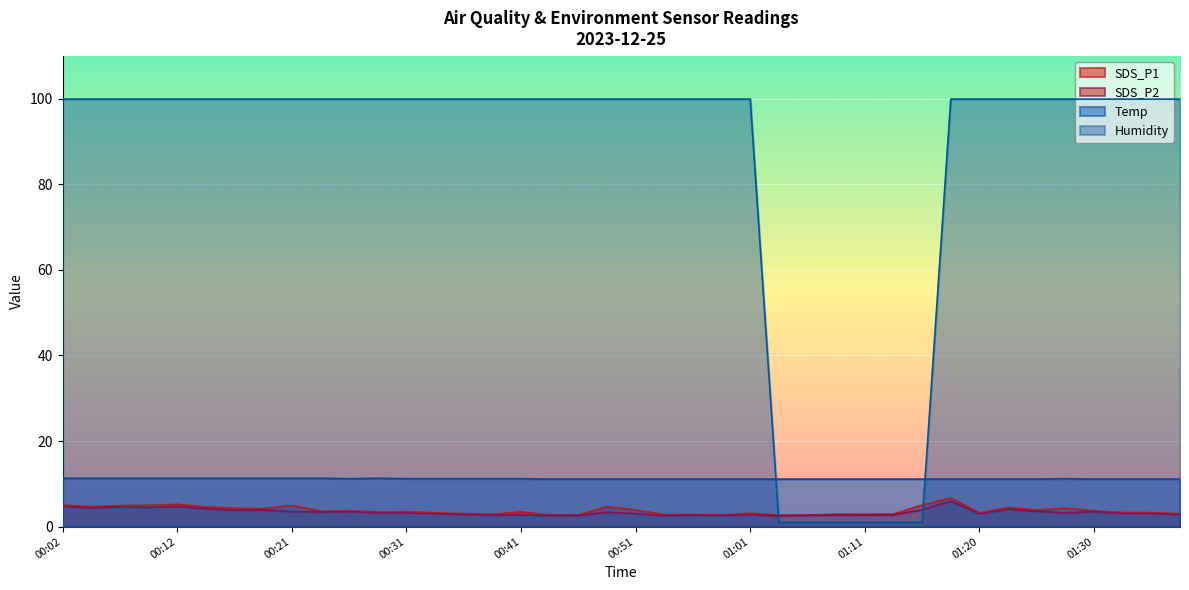

What is the difference between the second highest and minimum values in the SDS_P2 series?

2.2